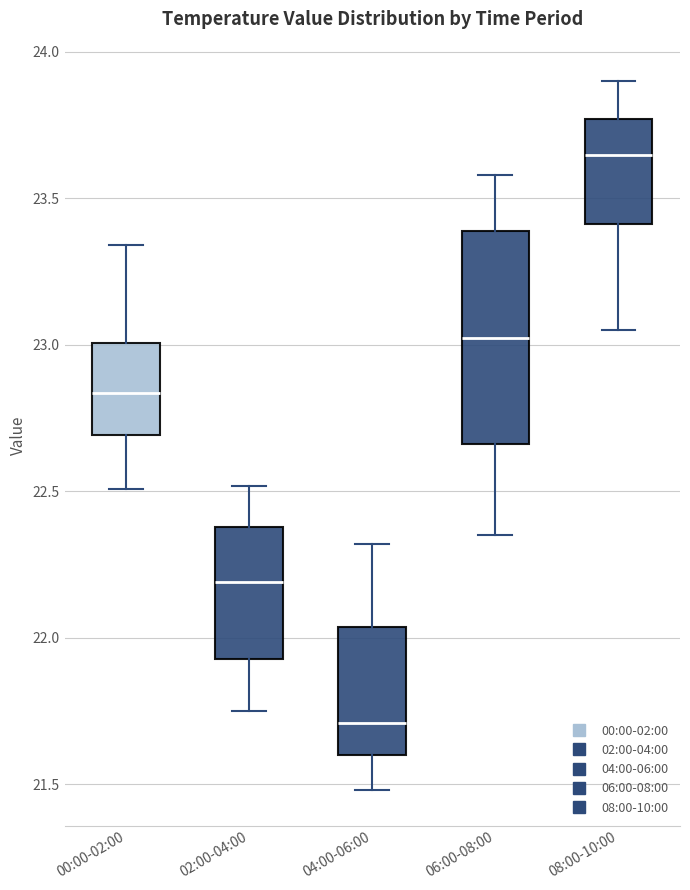

Which box is the tallest, from its lower edge to its upper edge?

06:00-08:00